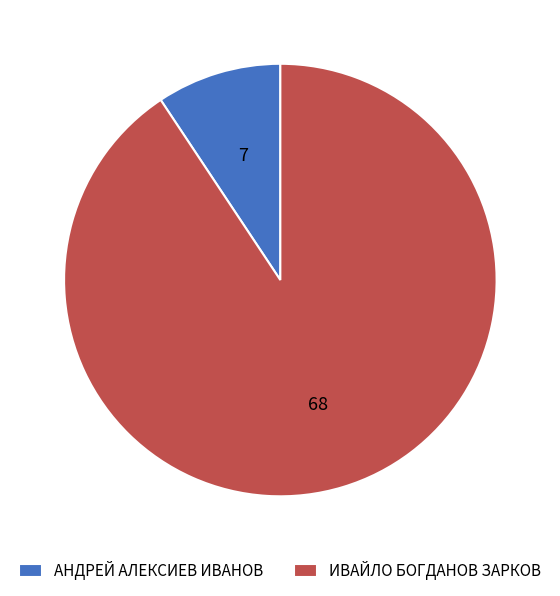

Which slice represents more than half of the pie?

ИВАЙЛО БОГДАНОВ ЗАРКОВ